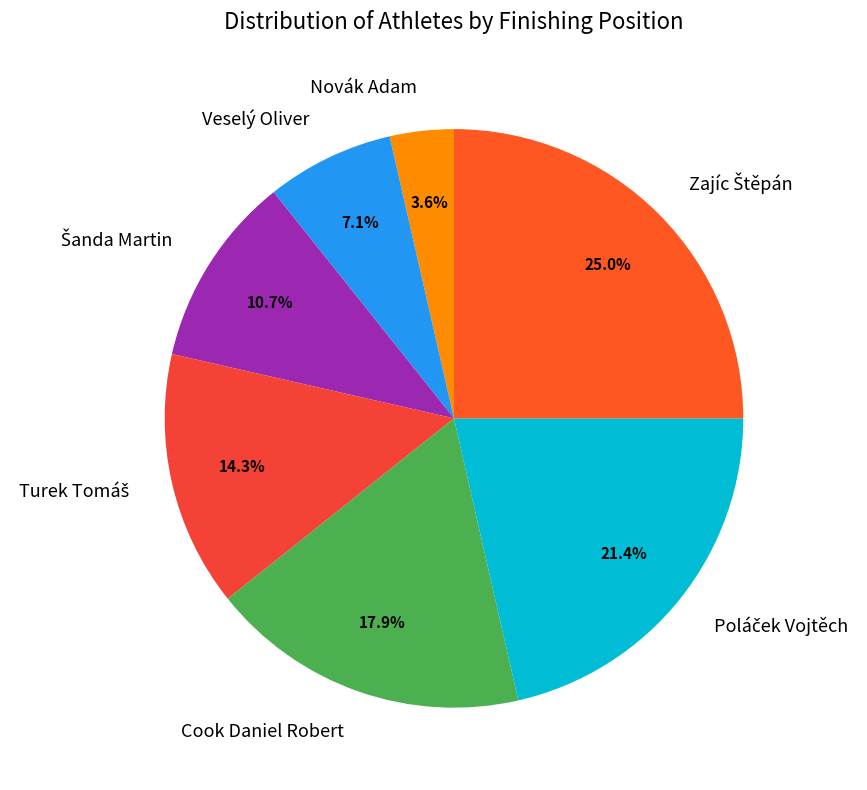

To the nearest percent, what is the average slice percentage?

14%